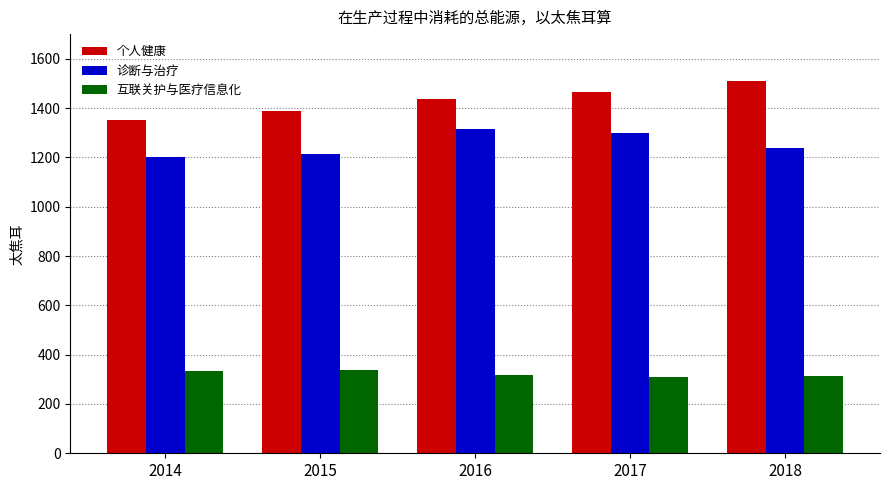

What is the minimum value for 诊断与治疗?

1202